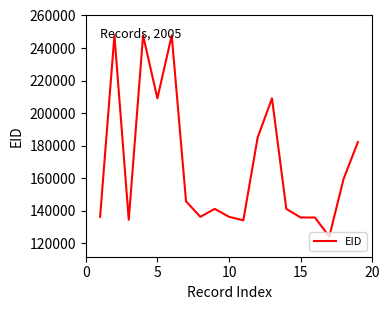

What is the smallest value displayed?

124232